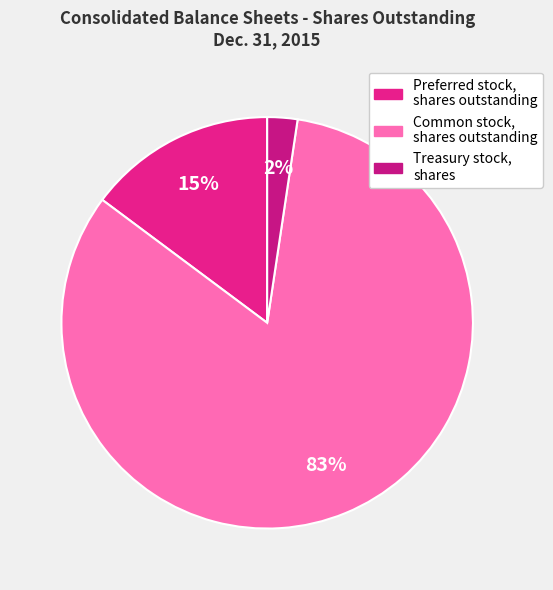

How many slices are in this pie chart?

3